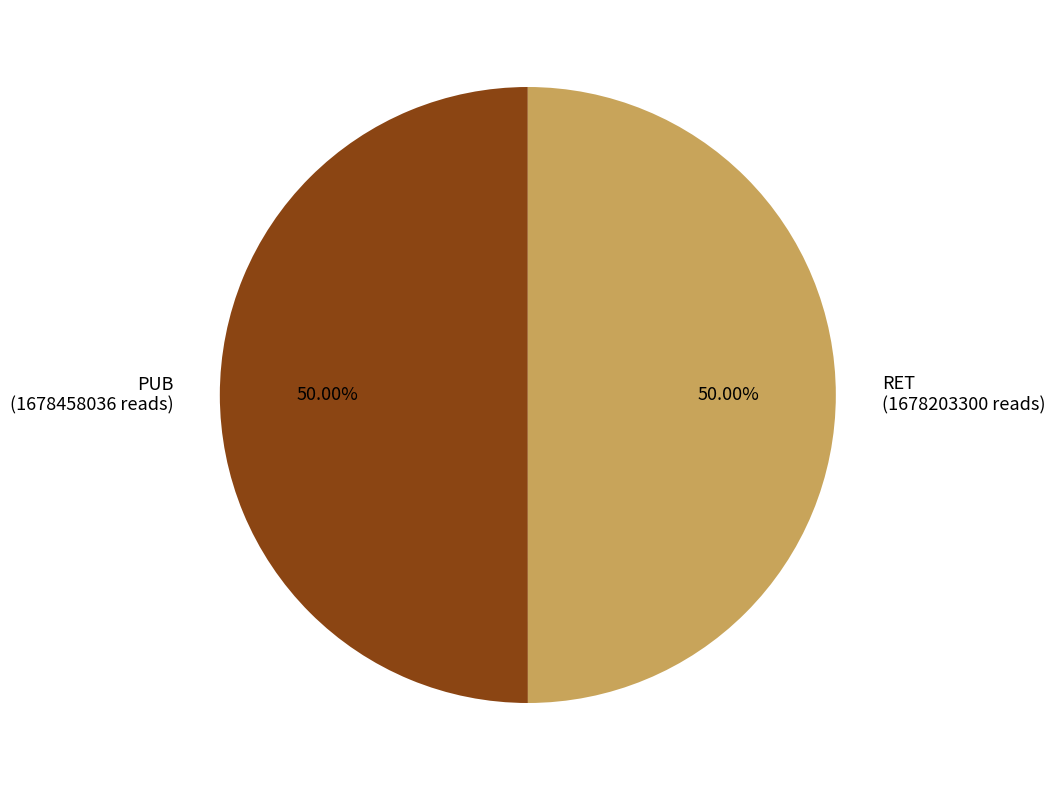

Approximately how many times larger is the value at PUB (1678458036 reads) compared to RET (1678203300 reads)?

1.0